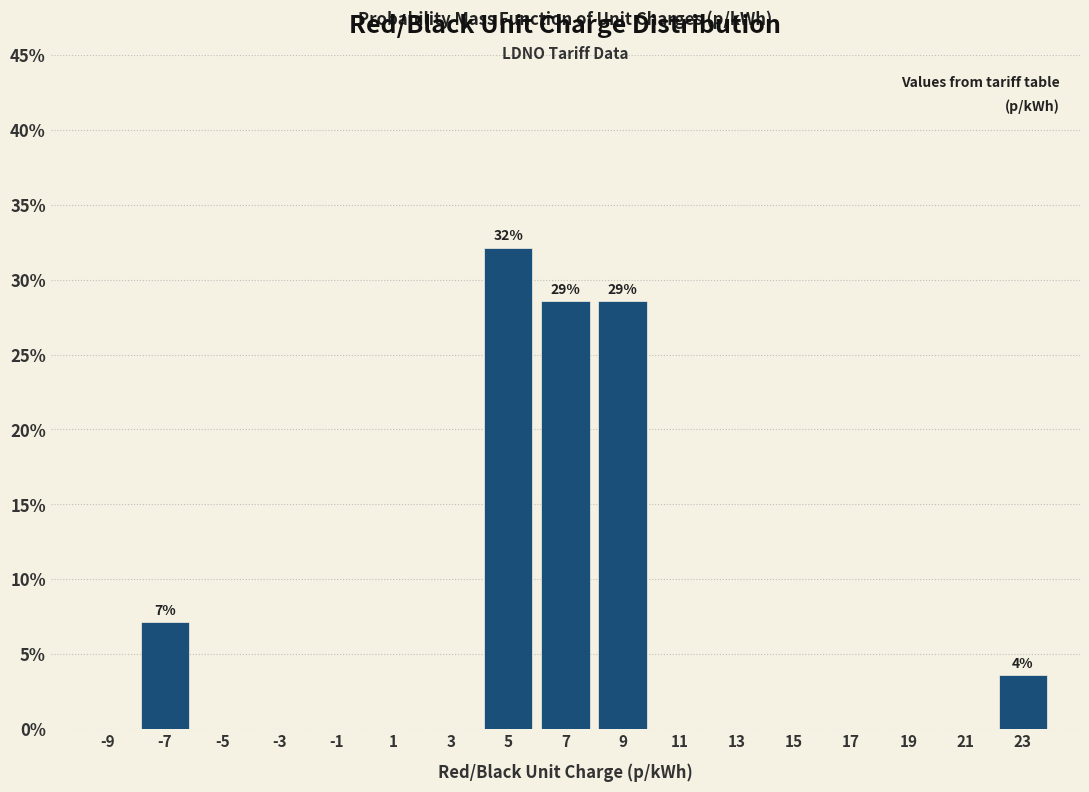

Which range on the x-axis has the tallest bar?

4 to 6